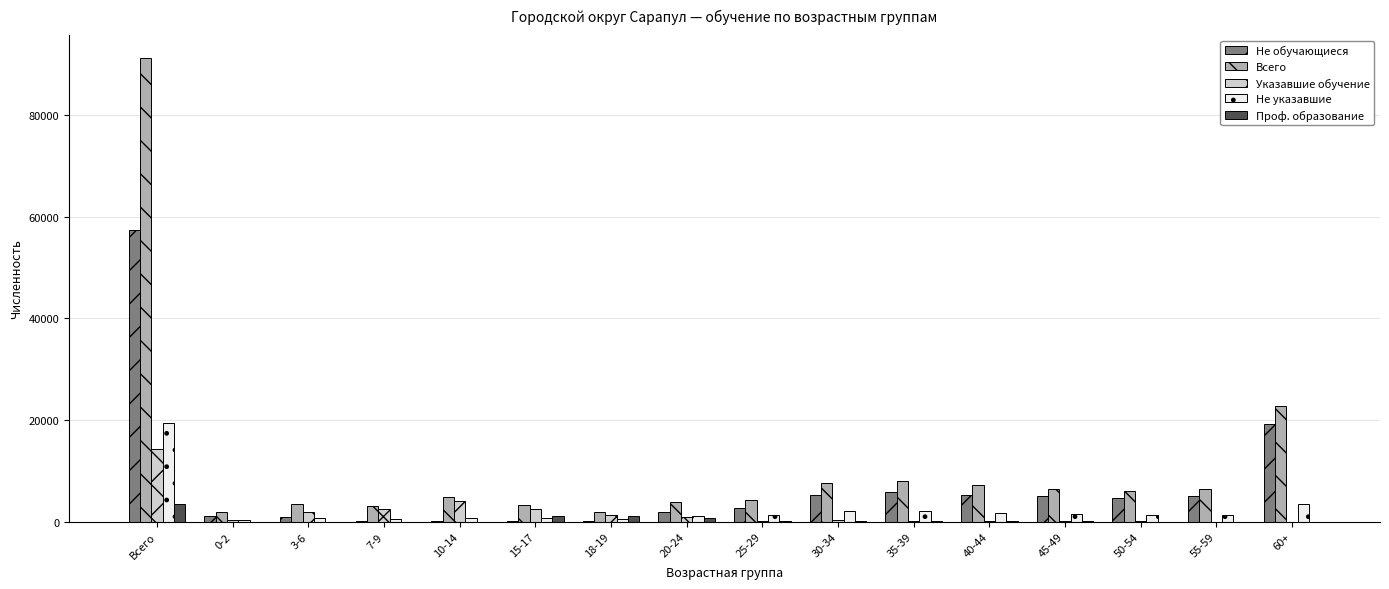

At which label is Не обучающиеся closest to 28667?

60+